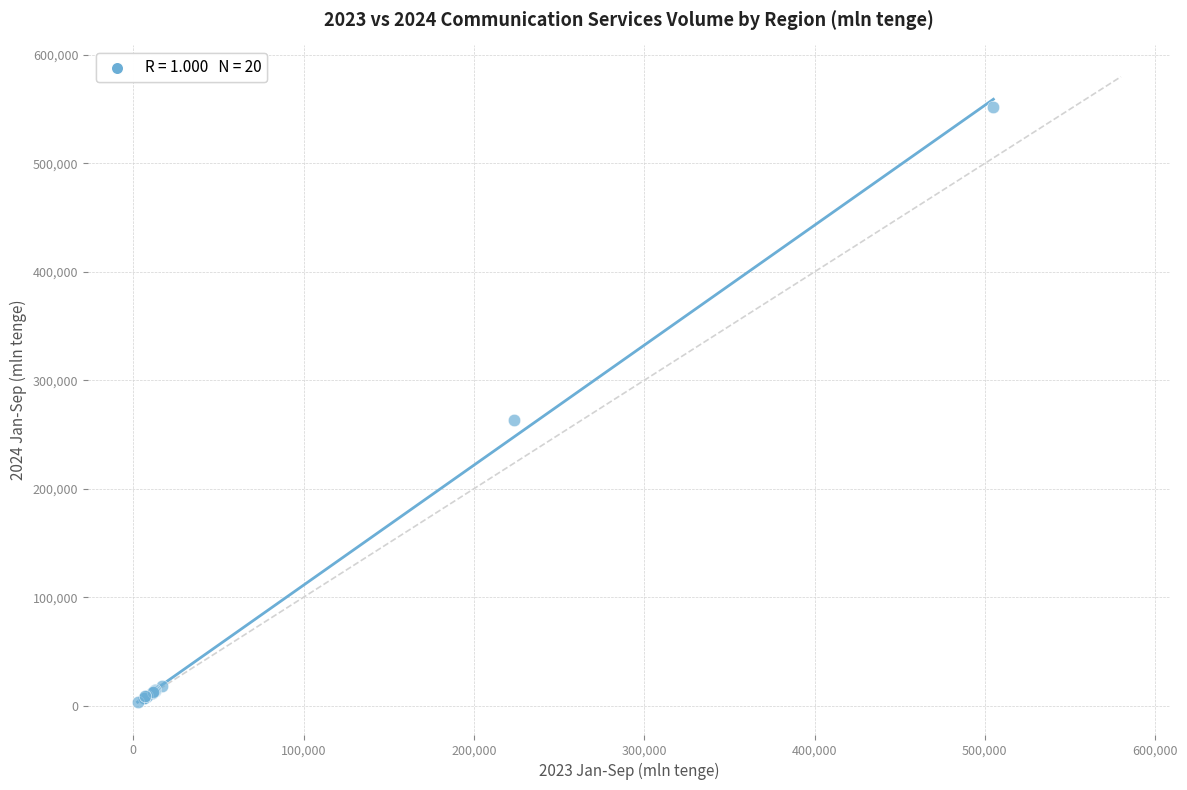

What Y value in the scatter plot is closest to 277624?

263557.3